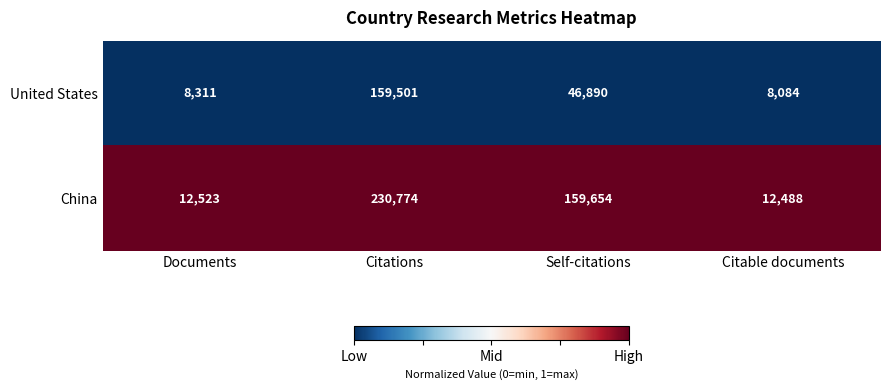

At which category does the chart reach its minimum across all series?

Citable documents